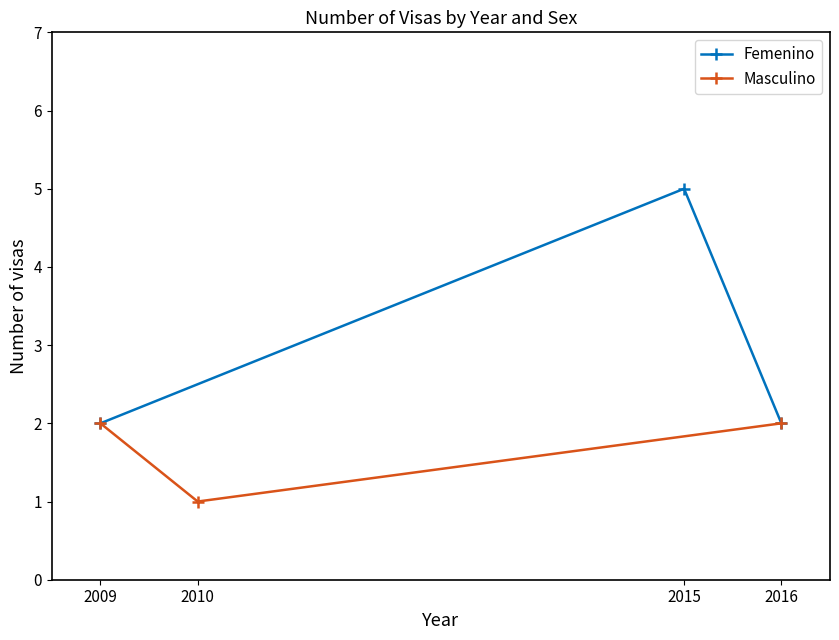

What is the average value of the Masculino series?

2